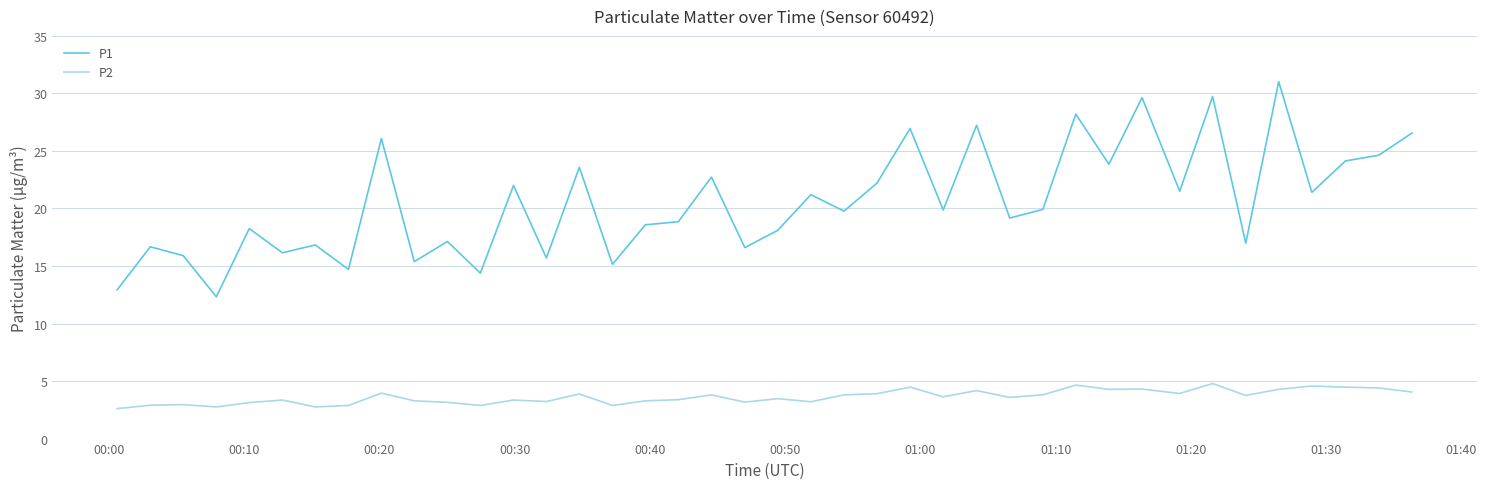

Which series has the largest range (max minus min)?

P1